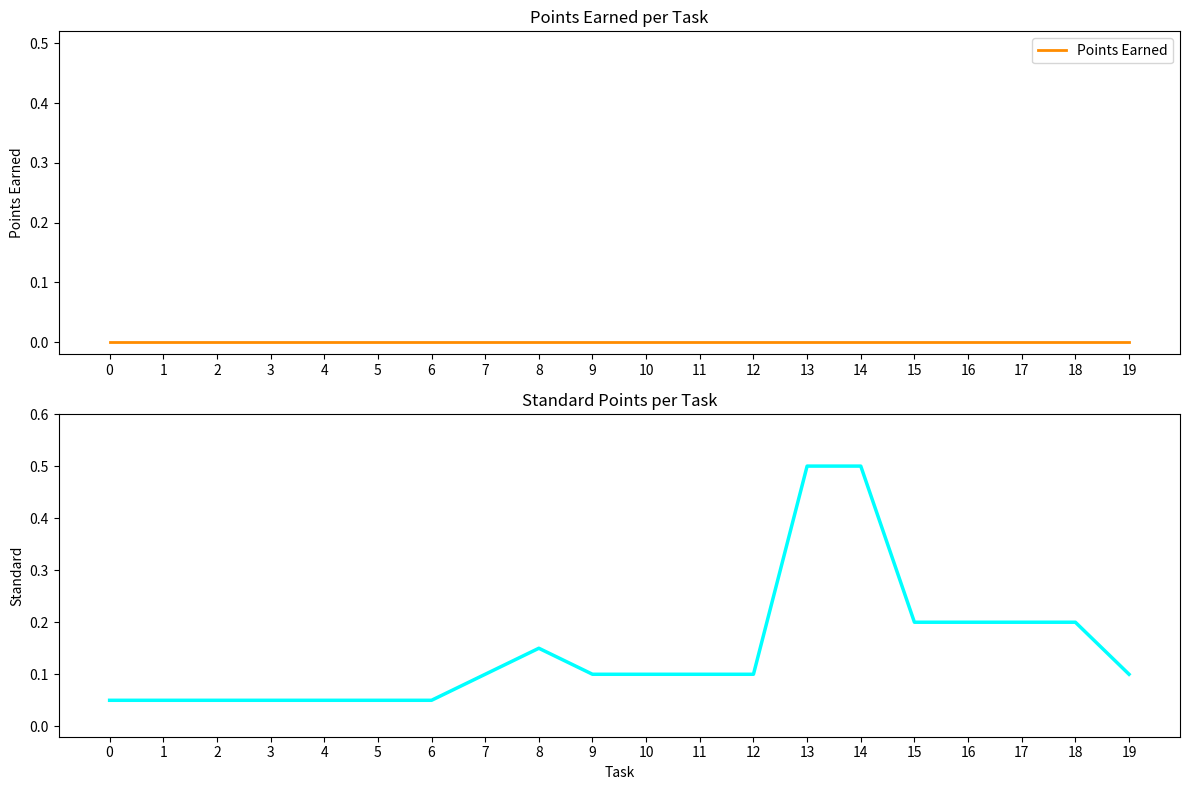

What is the maximum value shown in the chart?

0.5